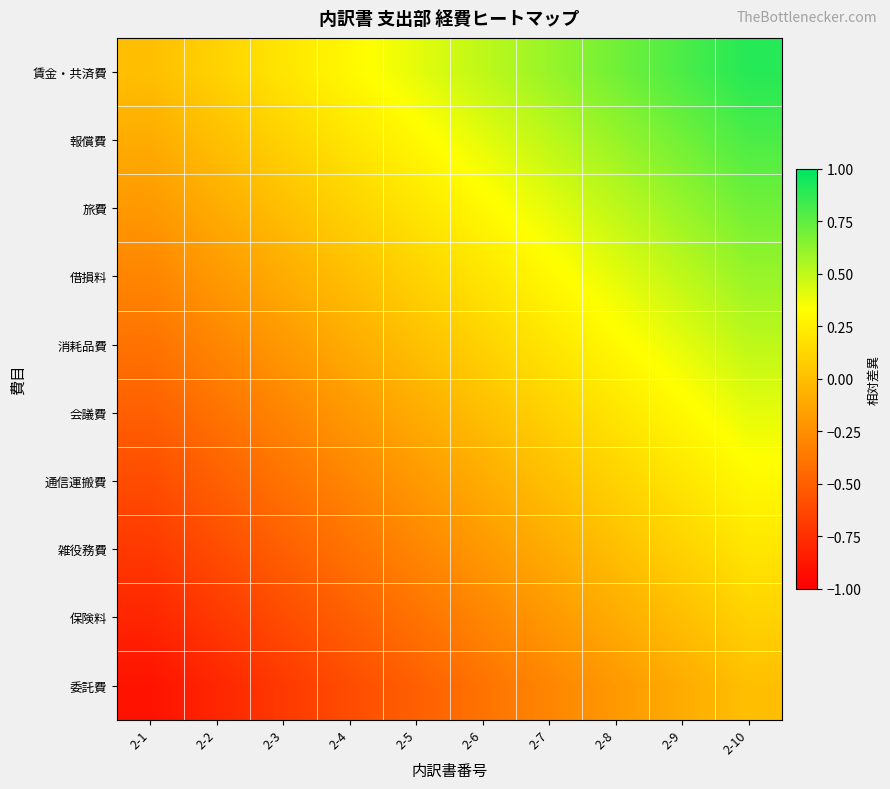

At which category does the chart reach its peak across all series?

2-10